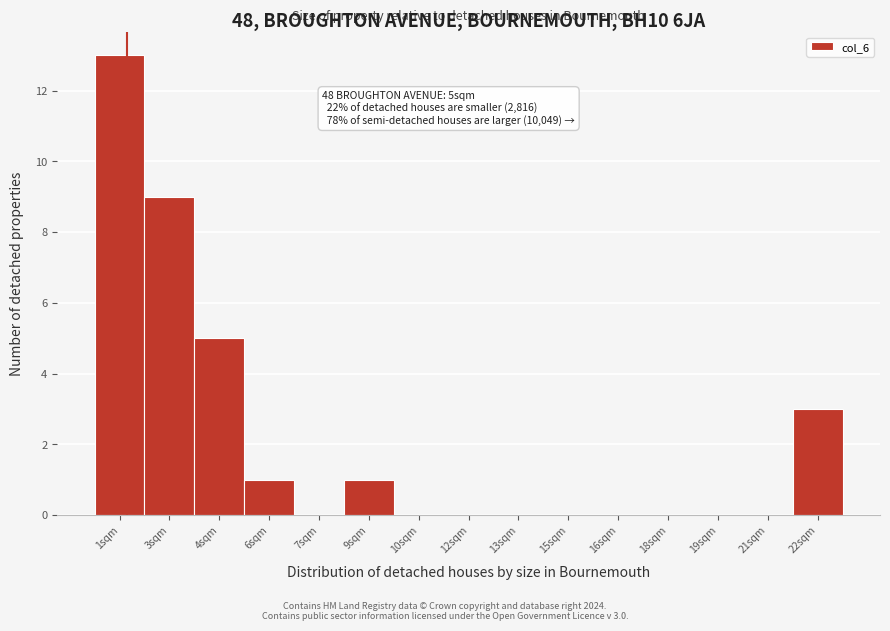

Reading right to left, transcribe all the data shown in this chart.

22sqm=3	21sqm=0	19sqm=0	18sqm=0	16sqm=0	15sqm=0	13sqm=0	12sqm=0	10sqm=0	9sqm=1	7sqm=0	6sqm=1	4sqm=5	3sqm=9	1sqm=13